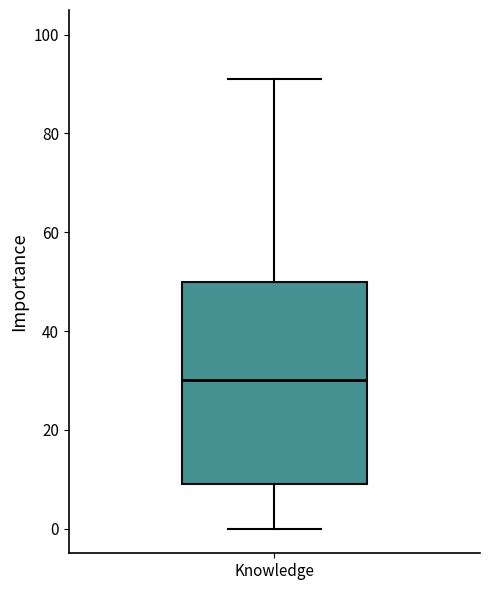

Read this box plot against the y-axis: the position of the median line, the range covered by the box, and the ends of both whiskers. The values are not printed on the chart, so give them approximately, as read against the axis.

median 30, box 10 to 50, whiskers 0 to 92